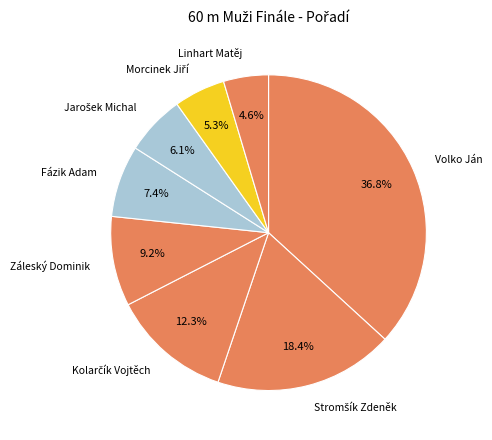

Do Fázik Adam and Záleský Dominik together represent more than half of the pie?

No